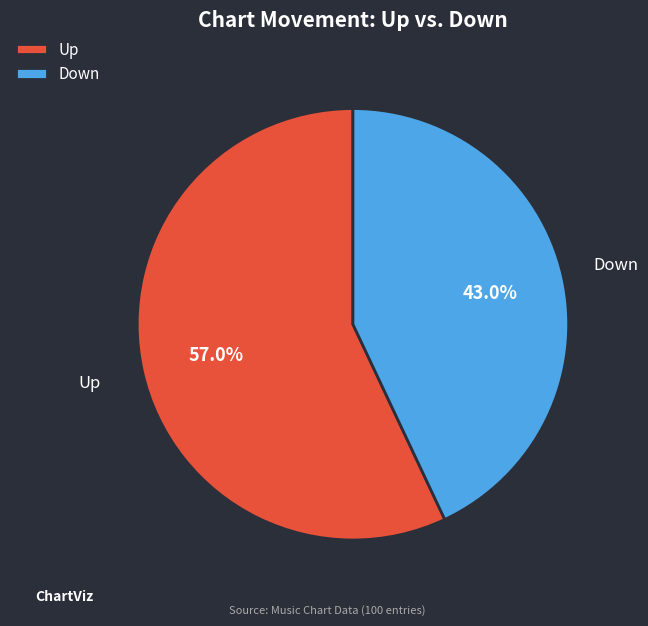

What is the total percentage of Down and Up?

100.0%